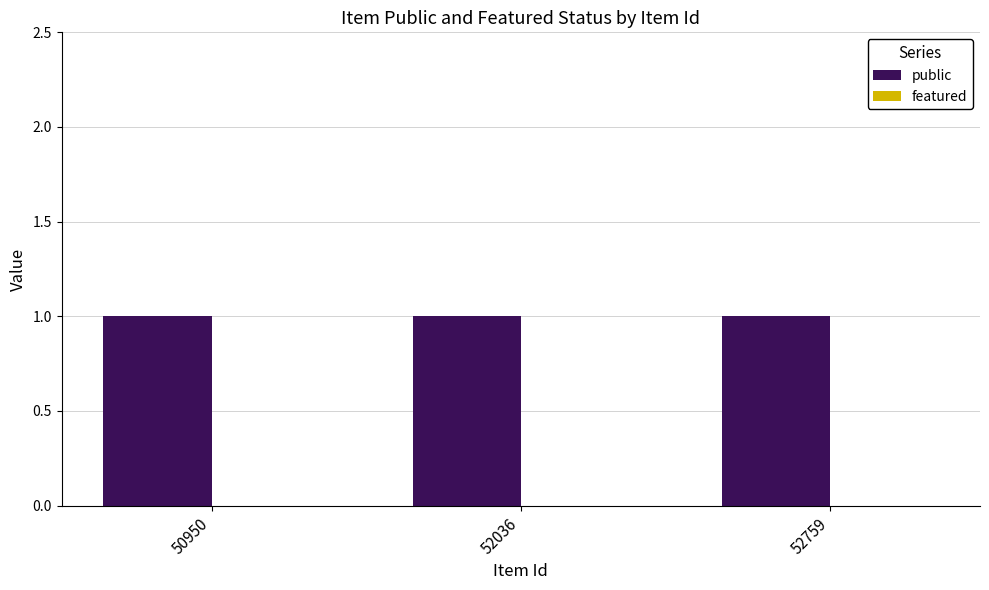

Rank the categories by featured value from highest to lowest.

50950, 52036, 52759